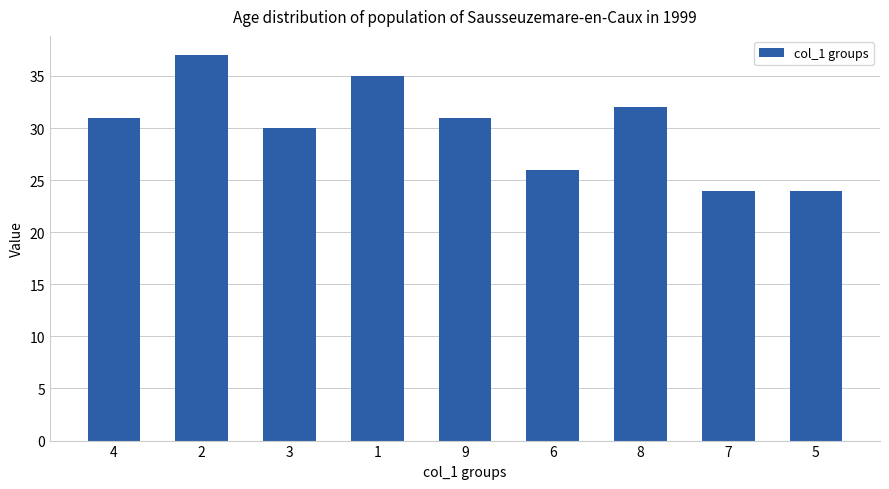

What is the label of the 4th bar from the left?

1